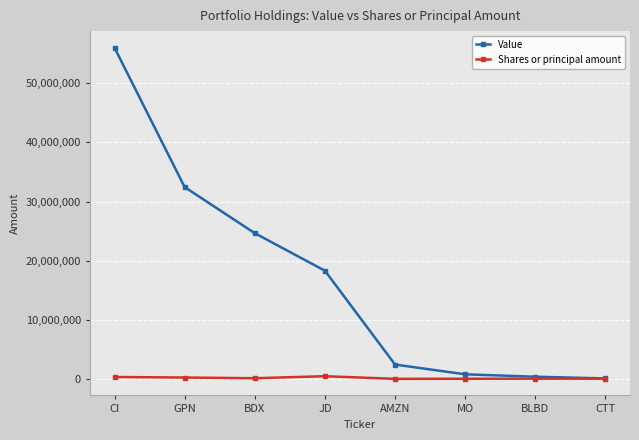

At which category does the chart reach its peak across all series?

CI